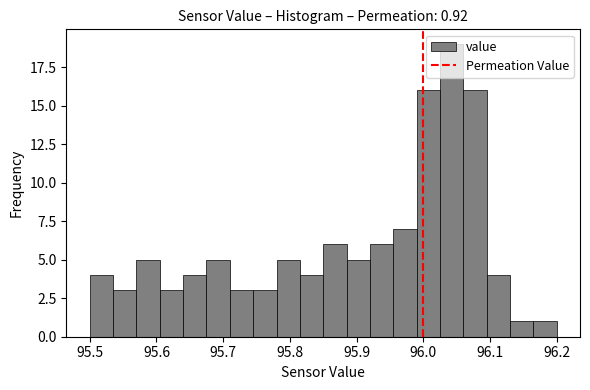

Read against the x-axis, roughly where is the centre of the tallest bar?

96.04